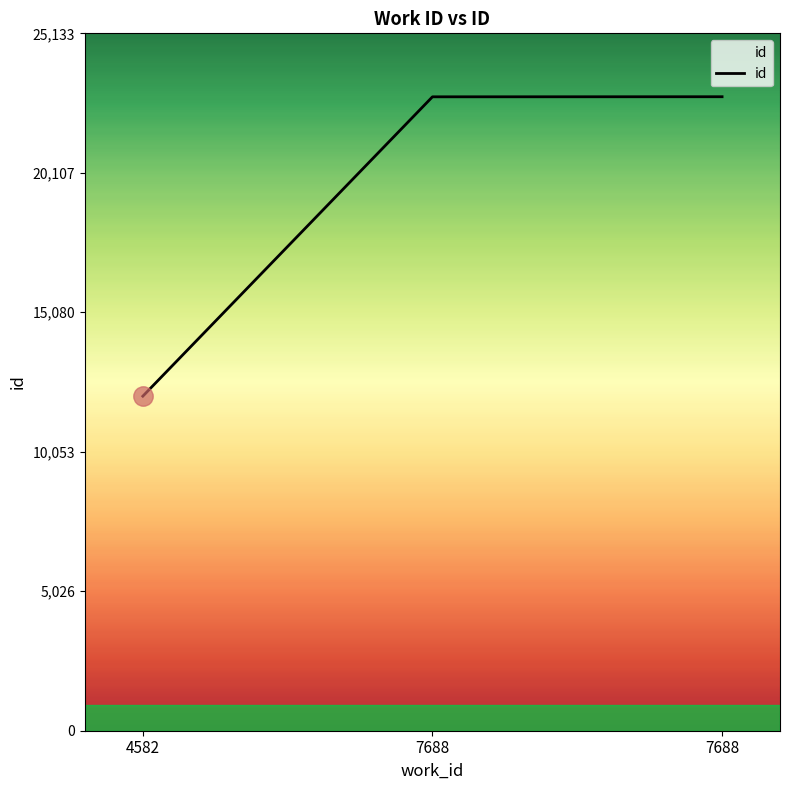

Where is the data nearest to the value 17453?

7688